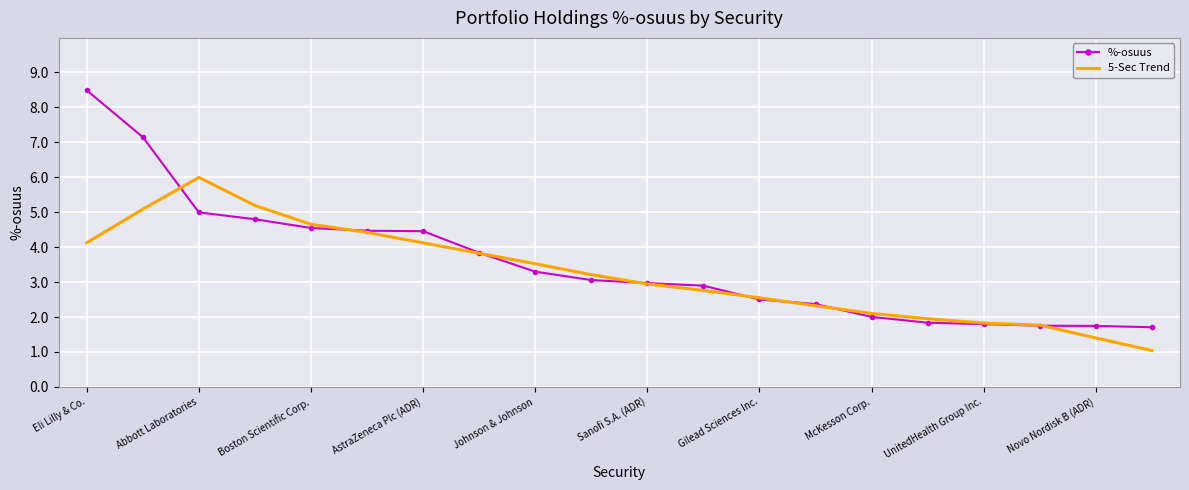

List the series in order of their peak value, highest first.

%-osuus, 5-Sec Trend